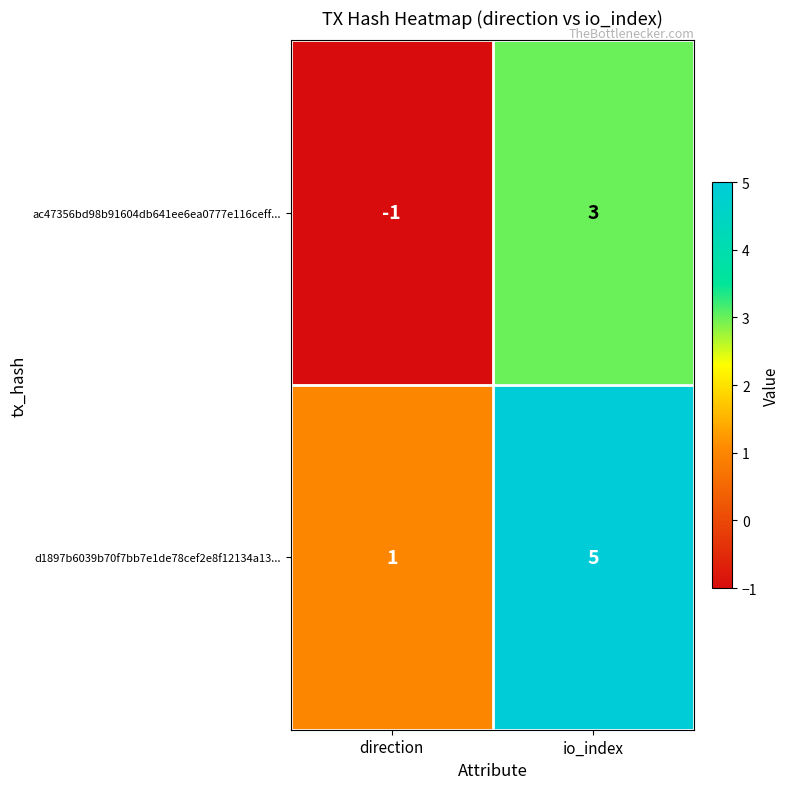

Rank the series by their average value, from lowest to highest.

ac47356bd98b91604db641ee6ea0777e116ceff..., d1897b6039b70f7bb7e1de78cef2e8f12134a13...